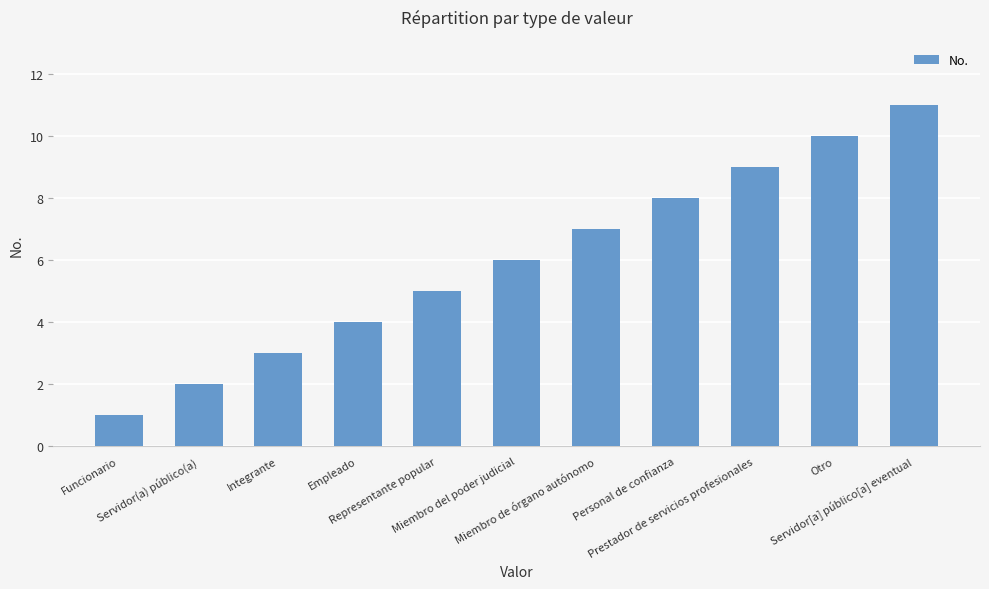

What is the change in value from Servidor(a) público(a) to Miembro del poder judicial?

+4